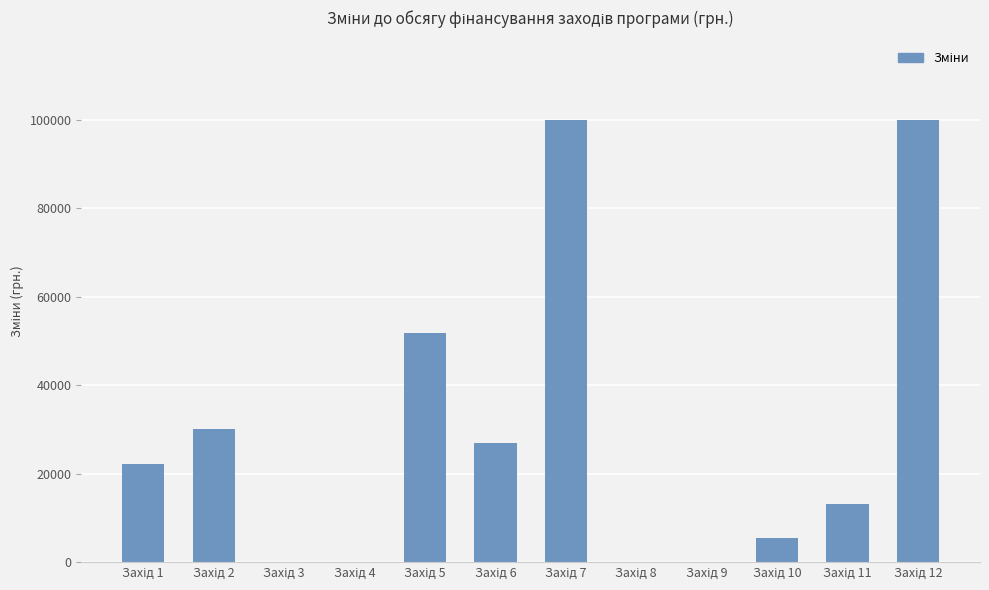

What is the sum of all values?

349552